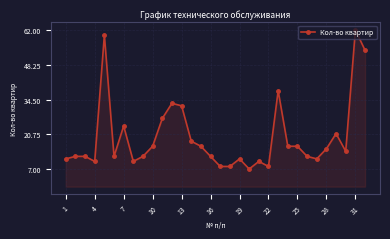

What is the greatest value displayed?

62